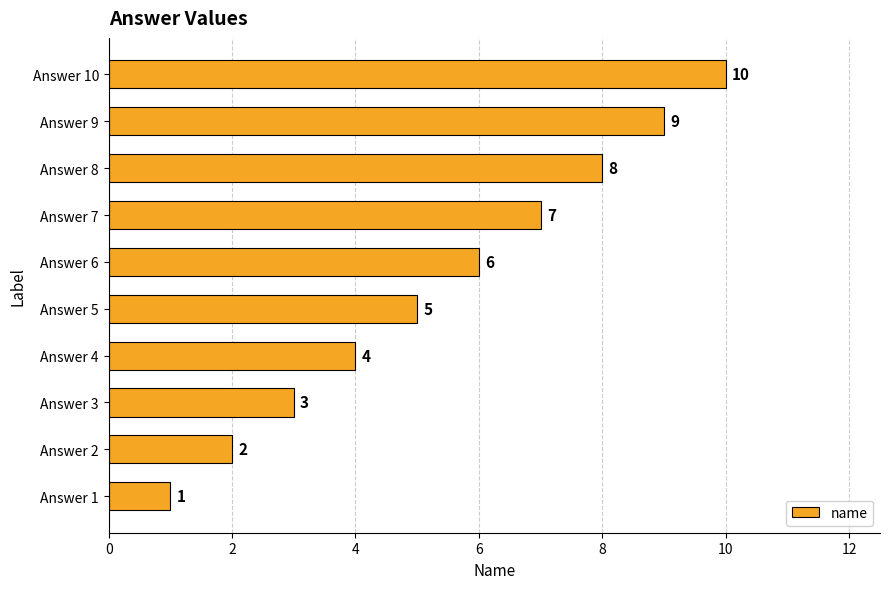

At which category does the chart reach its peak across all series?

Answer 10